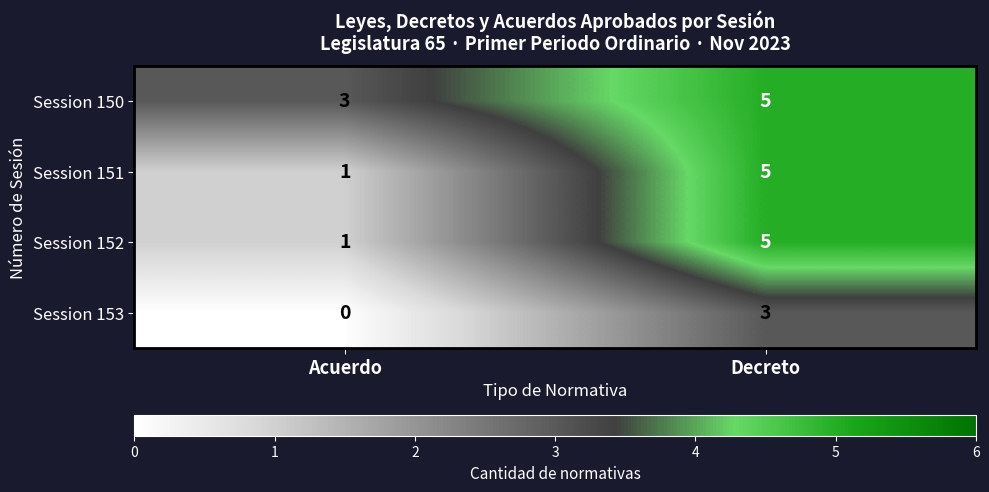

What is the average value of the Session 152 series?

3